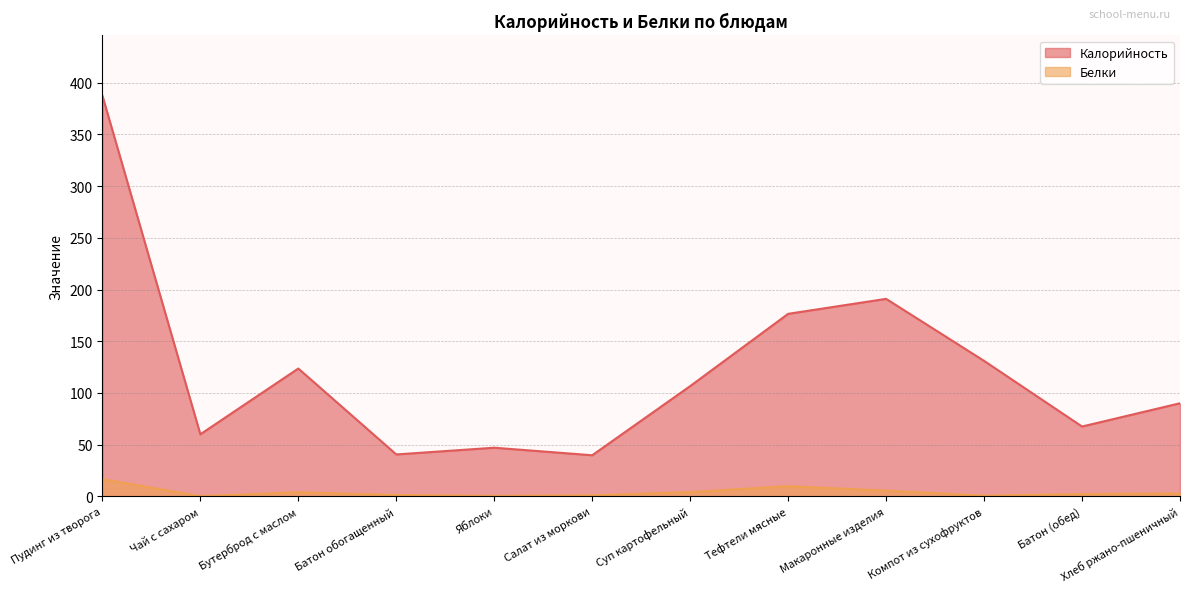

How many values in the Белки series exceed 2?

7